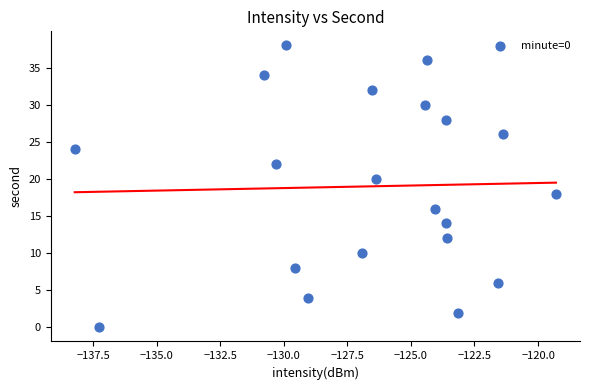

What is the range of Y values (max minus min)?

38